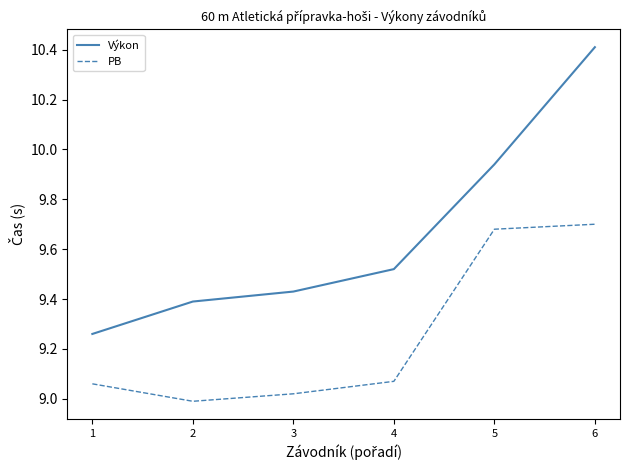

Between 5 and 6, which series saw the biggest shift?

Výkon